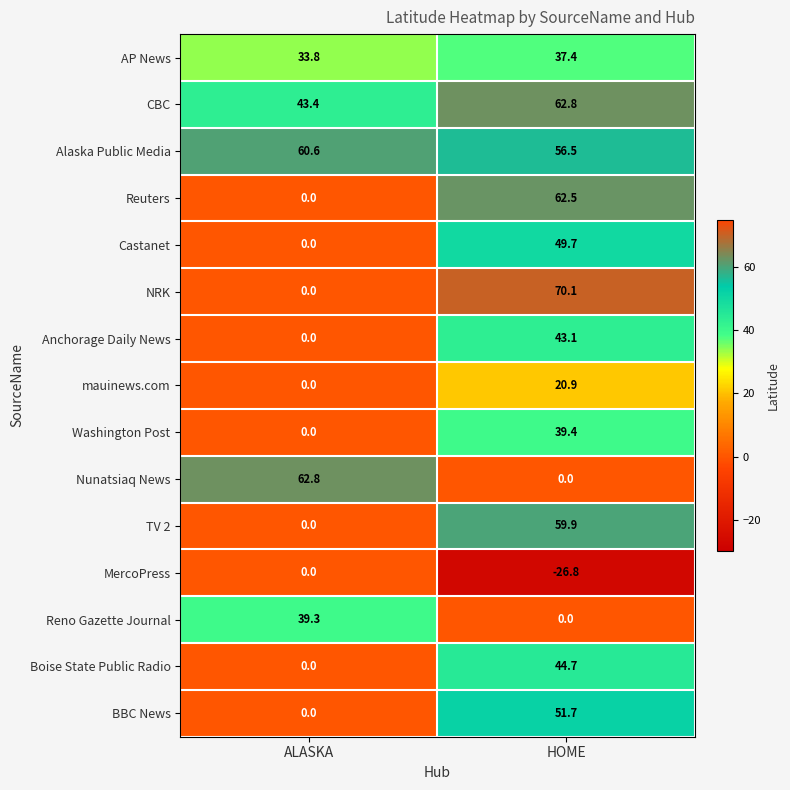

What is the maximum value shown in the chart?

70.1